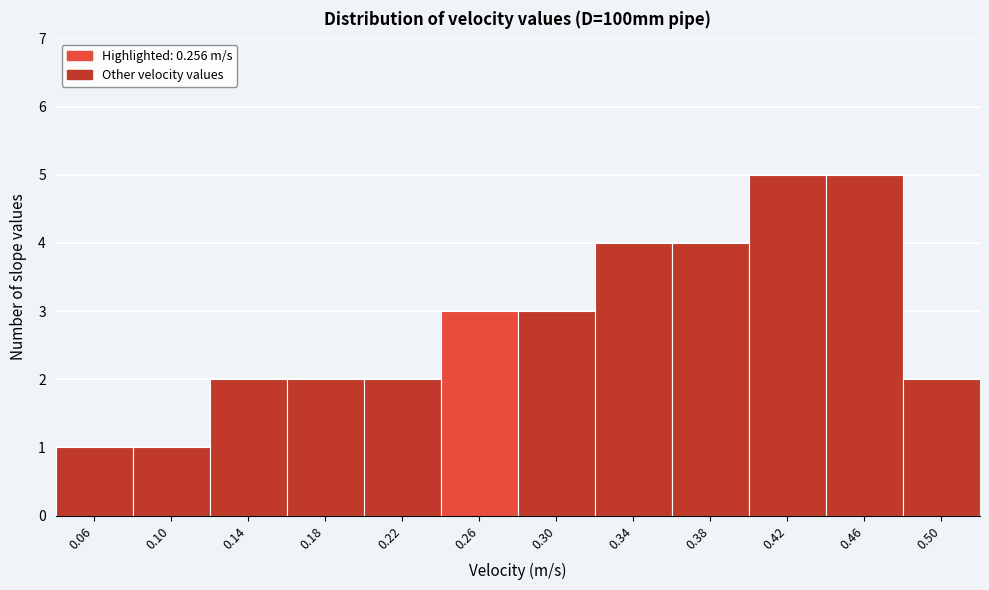

Reading left to right, list every bar in this chart as the range it spans on the x-axis followed by its height. The values are not printed on the chart, so give them approximately, as read against the axis.

0.04 to 0.08: 1
0.08 to 0.12: 1
0.12 to 0.16: 2
0.16 to 0.20: 2
0.20 to 0.24: 2
0.24 to 0.28: 3
0.28 to 0.32: 3
0.32 to 0.36: 4
0.36 to 0.40: 4
0.40 to 0.44: 5
0.44 to 0.48: 5
0.48 to 0.52: 2